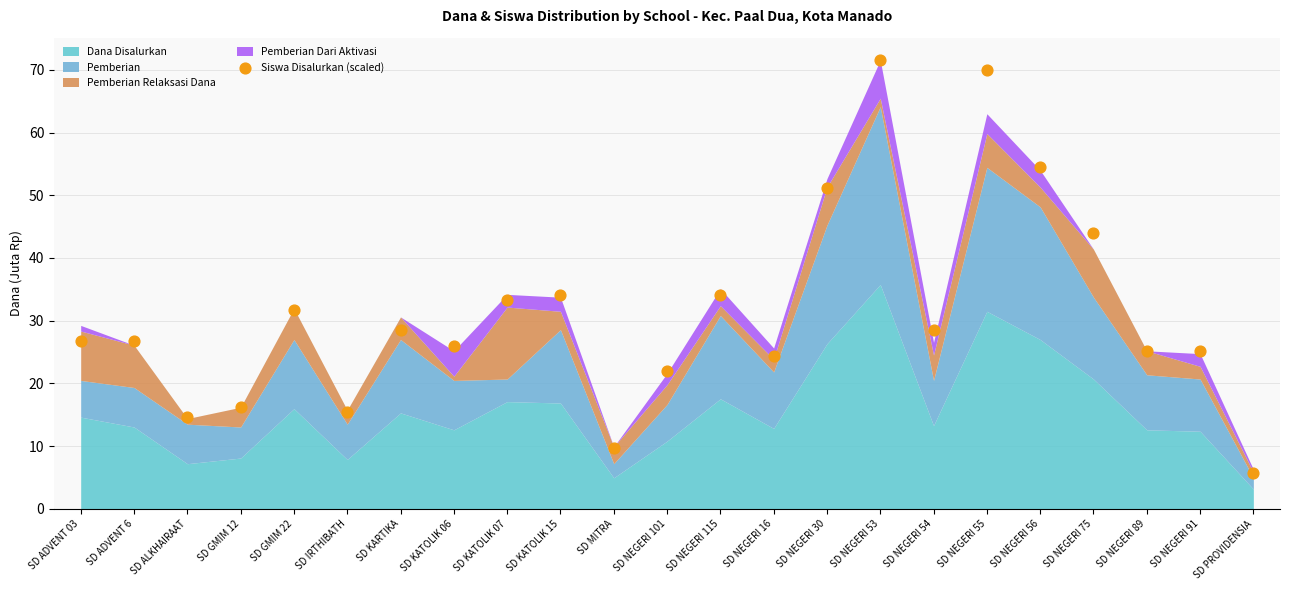

What is the range of Y values (max minus min)?

65.9